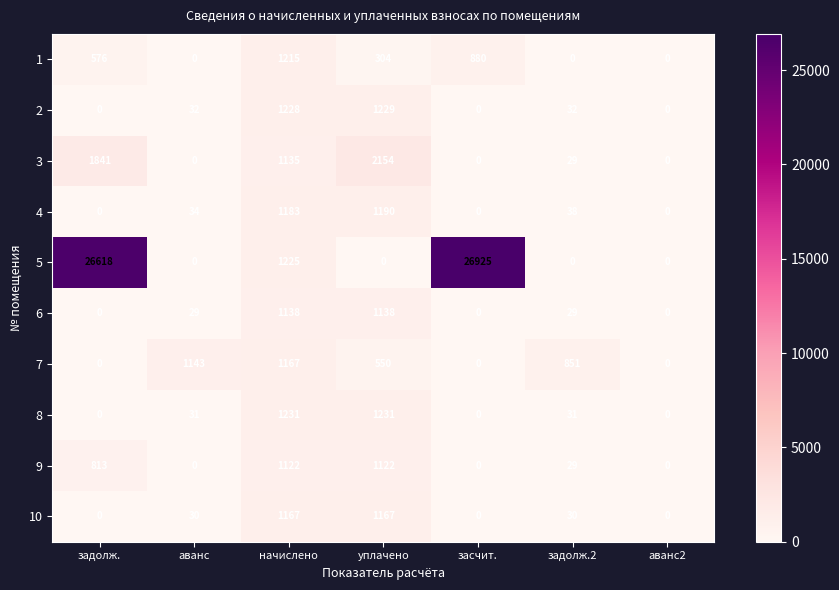

Which series has the largest range (max minus min)?

5